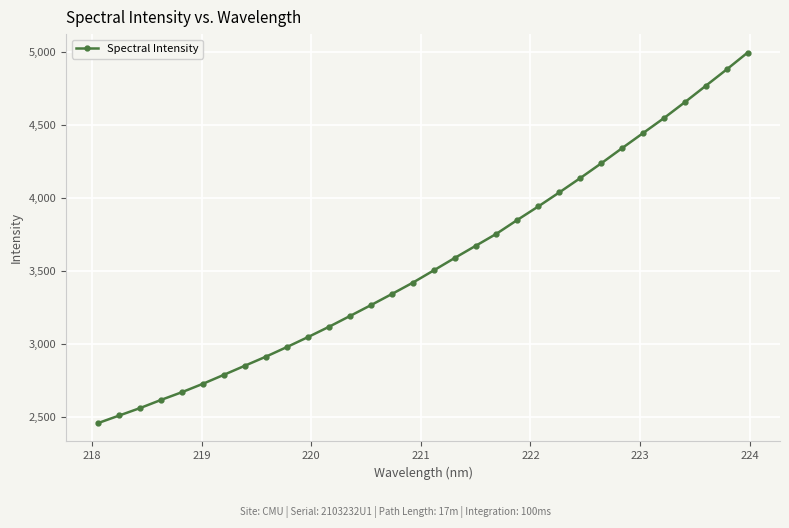

What is the value of the 29th point from the left?

4656.5